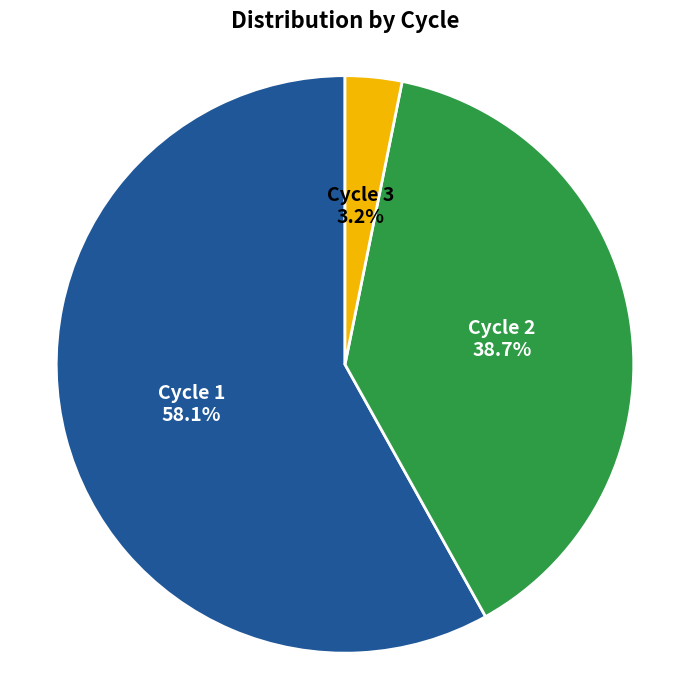

Is the sum of Cycle 3 and Cycle 1 greater than half?

Yes